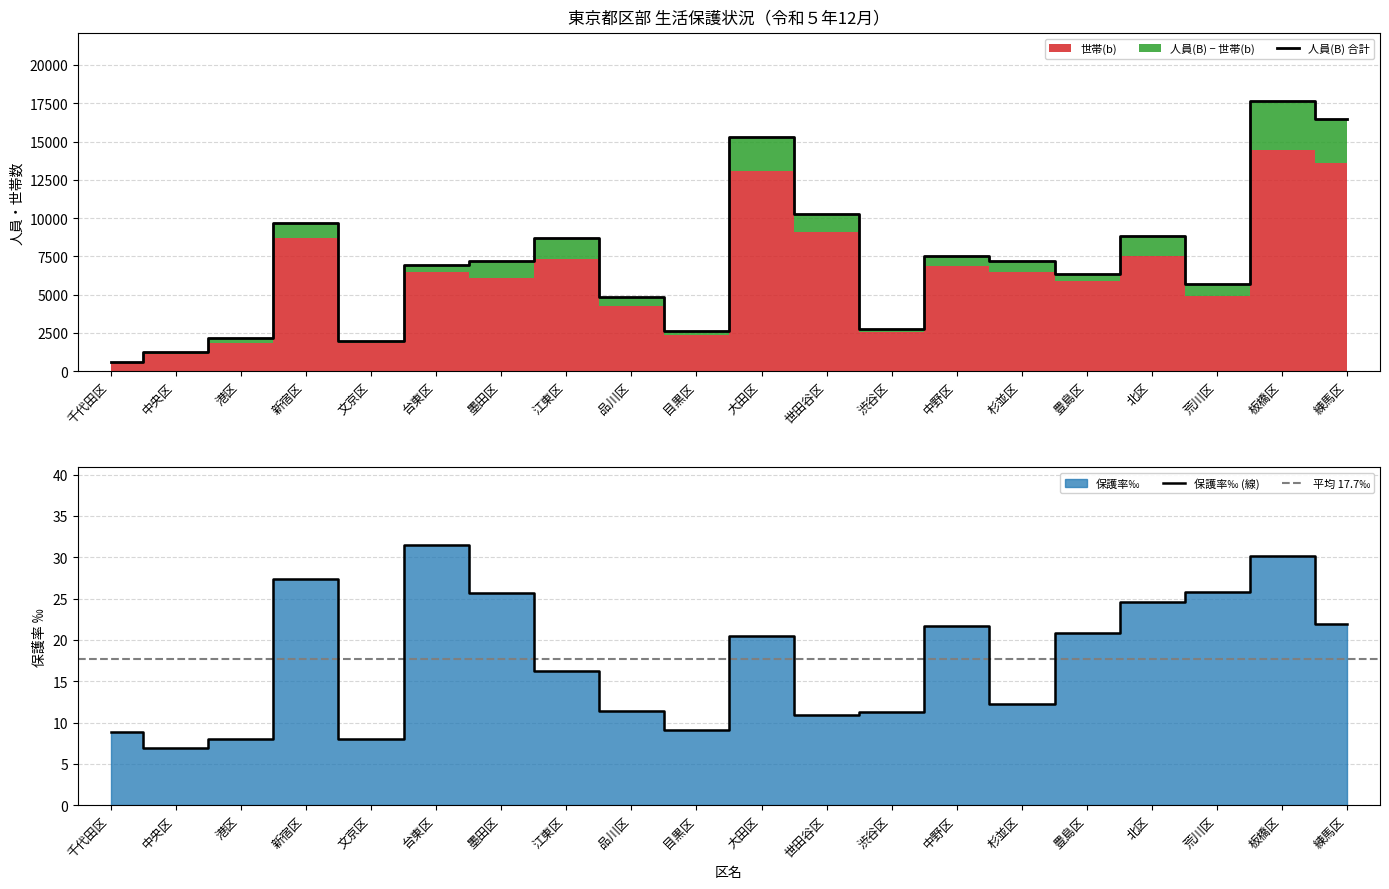

Is the value of 保護率‰ at 杉並区 greater than the value of 人員(B) at 大田区?

No